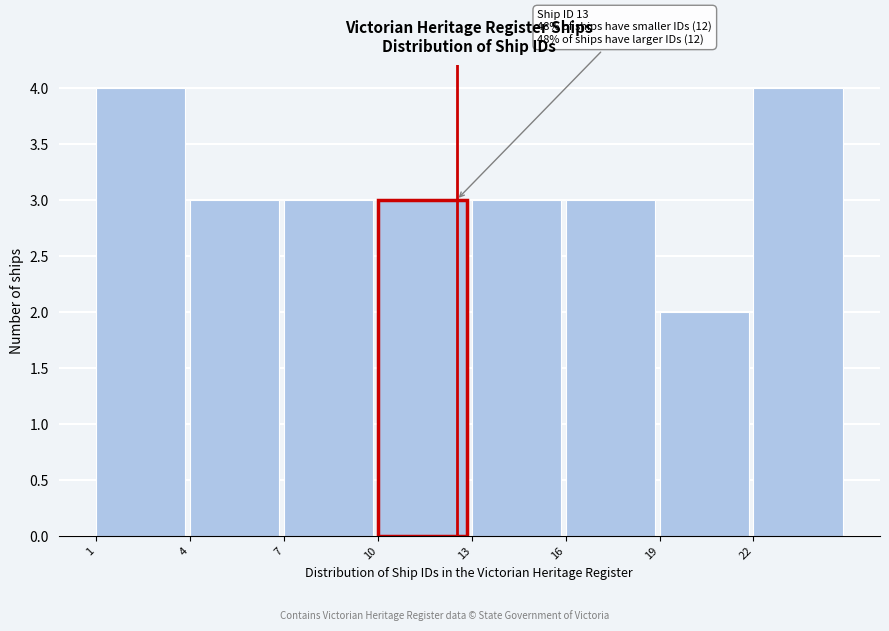

Reading left to right, list all the values displayed in this chart.

4	3	3	3	3	3	2	4